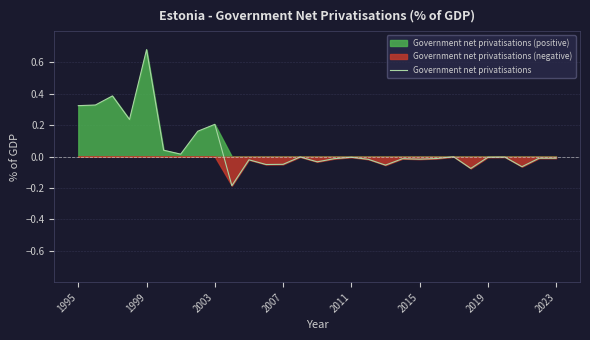

True or false: the data has more than 0 interior local peaks.

True